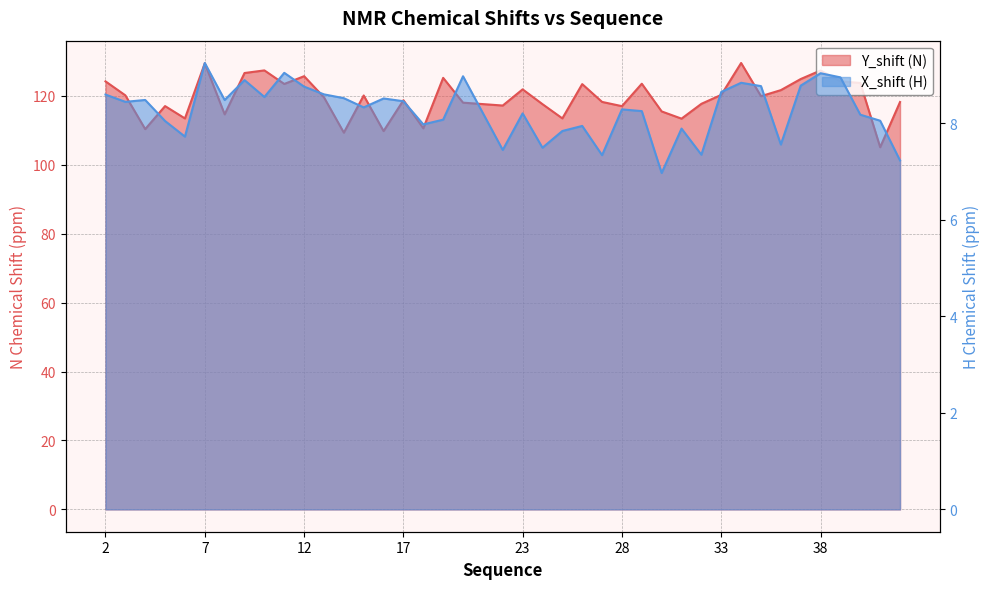

Between 25 and 39, which is larger?

39